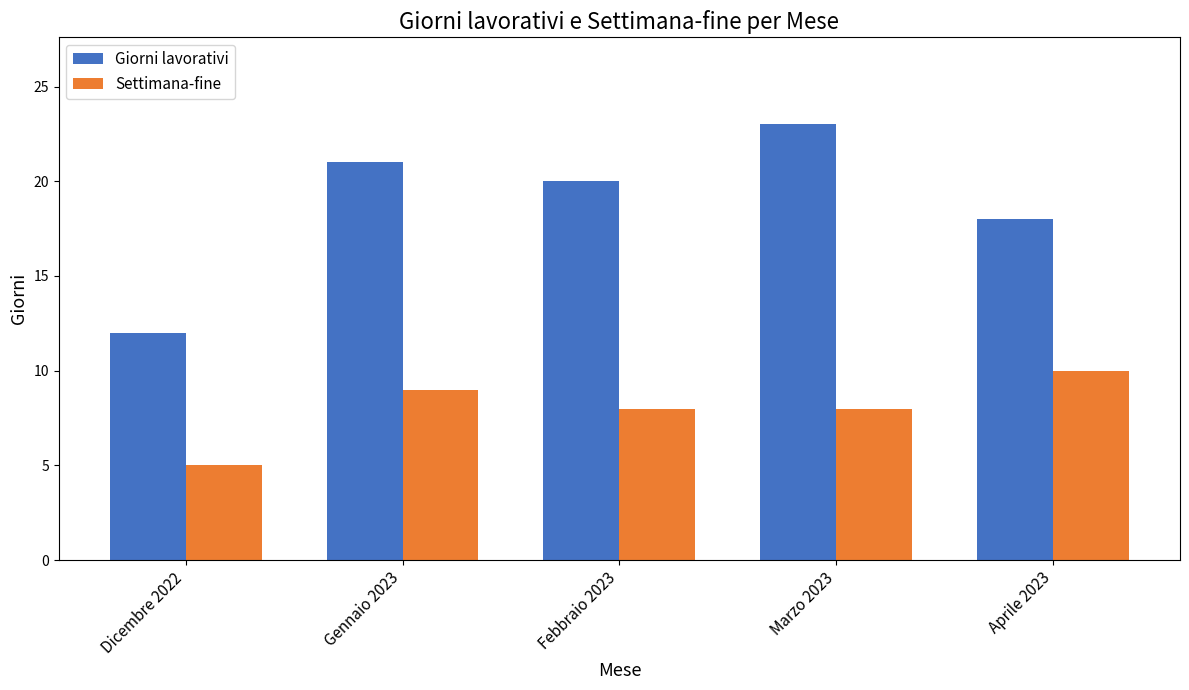

Count the number of categories in the chart.

5